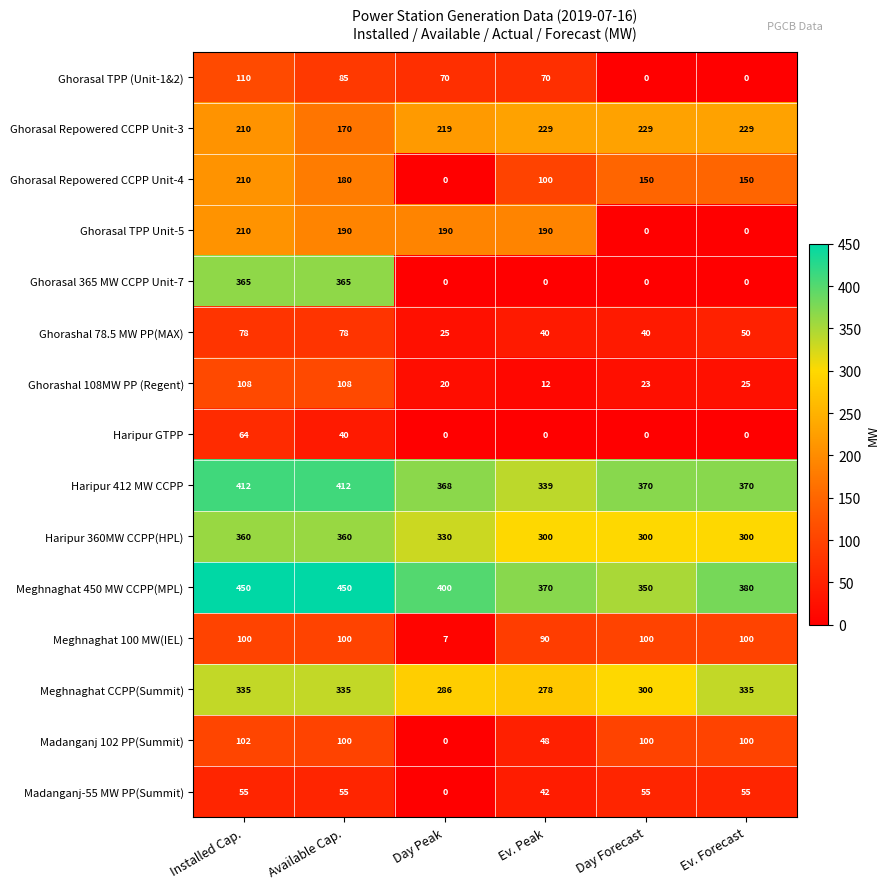

Where is Madanganj-55 MW PP(Summit) nearest to the value 27?

Ev. Peak